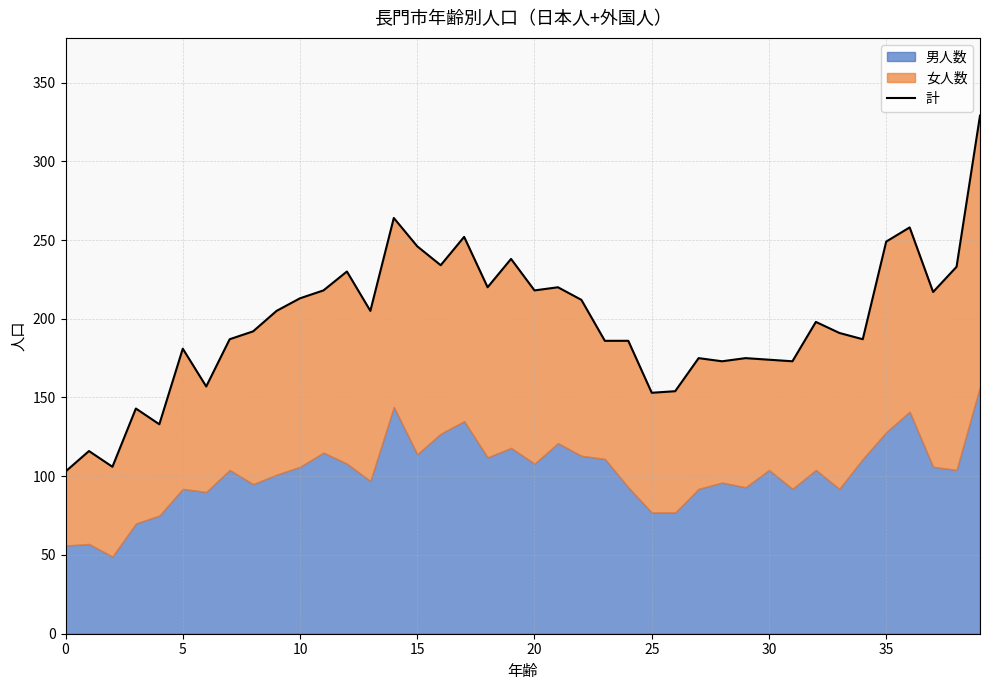

At which label does the data first exceed 198?

9